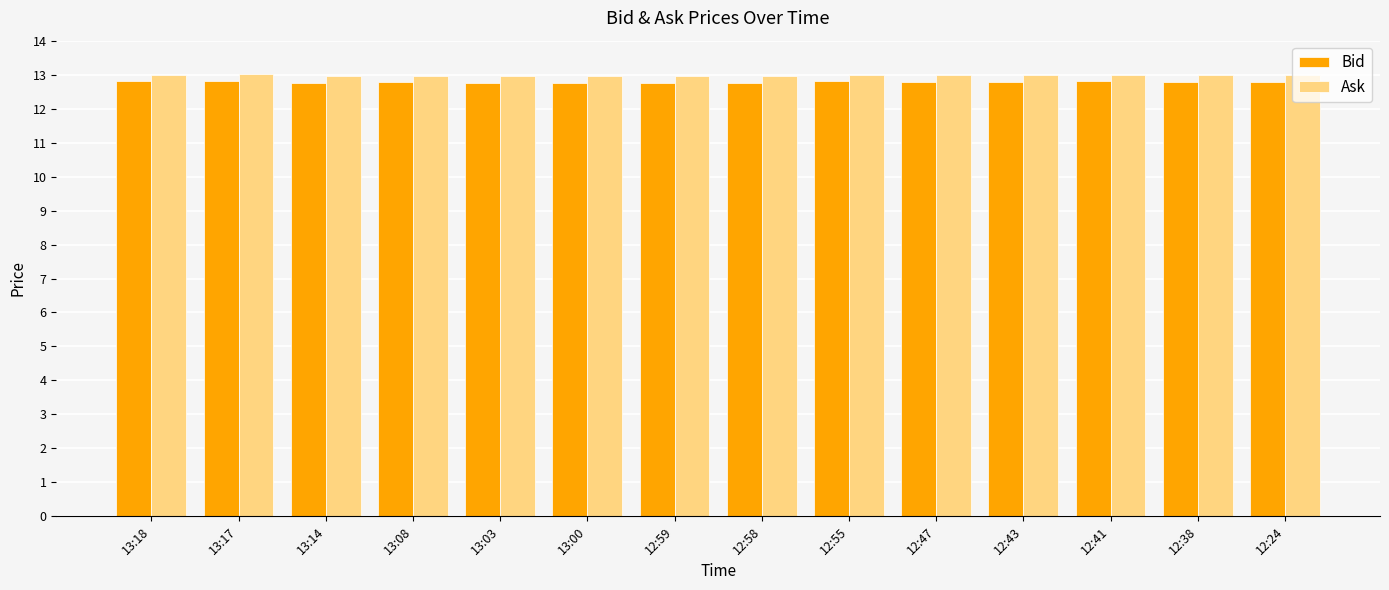

Reading left to right, transcribe all the data shown in this chart.

Bid: 13:18=12.8	13:17=12.8	13:14=12.8	13:08=12.8	13:03=12.8	13:00=12.8	12:59=12.8	12:58=12.8	12:55=12.8	12:47=12.8	12:43=12.8	12:41=12.8	12:38=12.8	12:24=12.8
Ask: 13:18=13.0	13:17=13.0	13:14=13.0	13:08=13.0	13:03=13.0	13:00=13.0	12:59=13.0	12:58=13.0	12:55=13.0	12:47=13.0	12:43=13.0	12:41=13.0	12:38=13.0	12:24=13.0